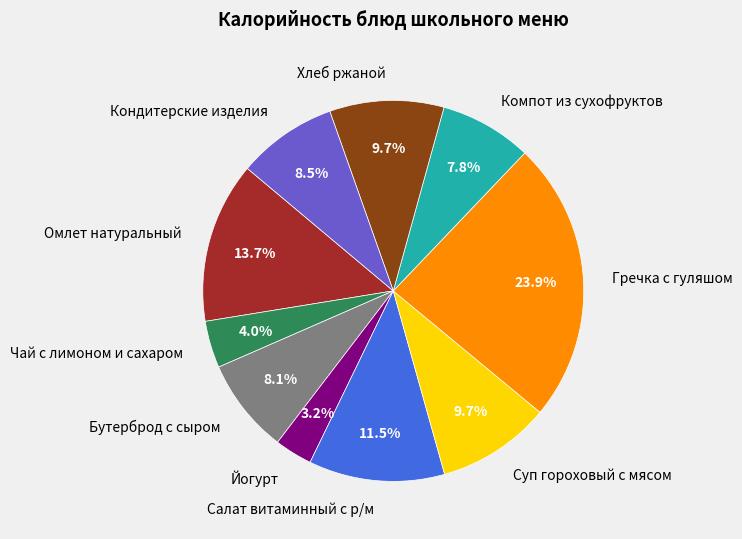

To the nearest percent, what is the combined percentage of Йогурт and Кондитерские изделия?

12%